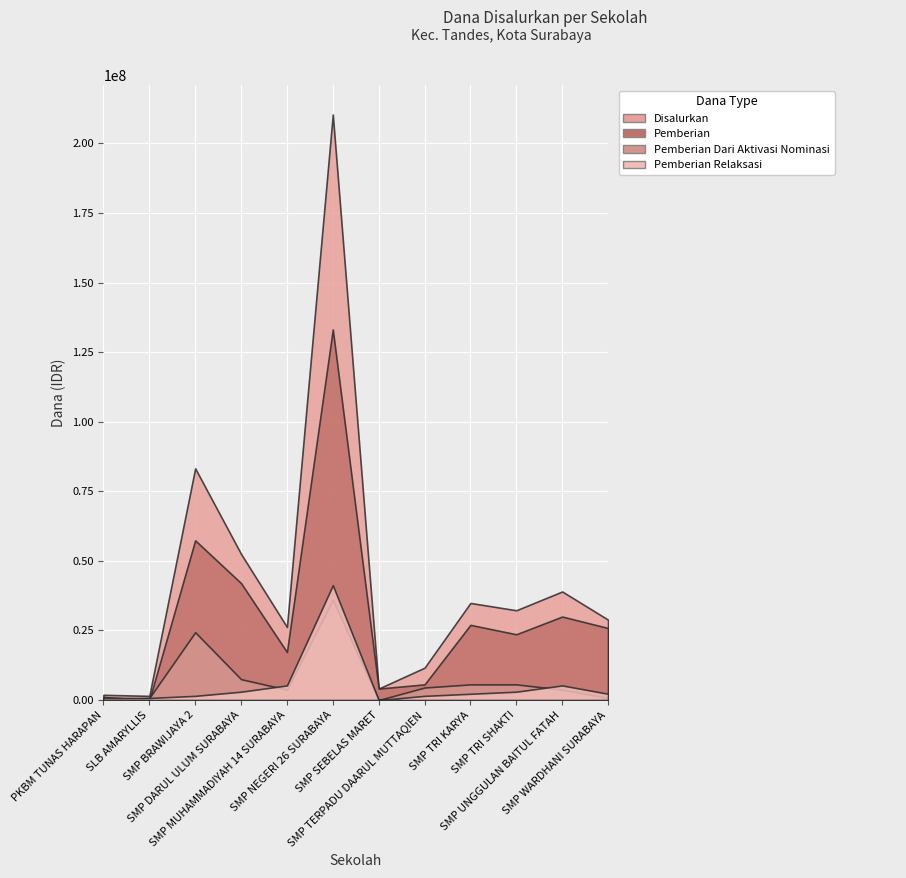

At how many categories does at least one series exceed 13636146?

8